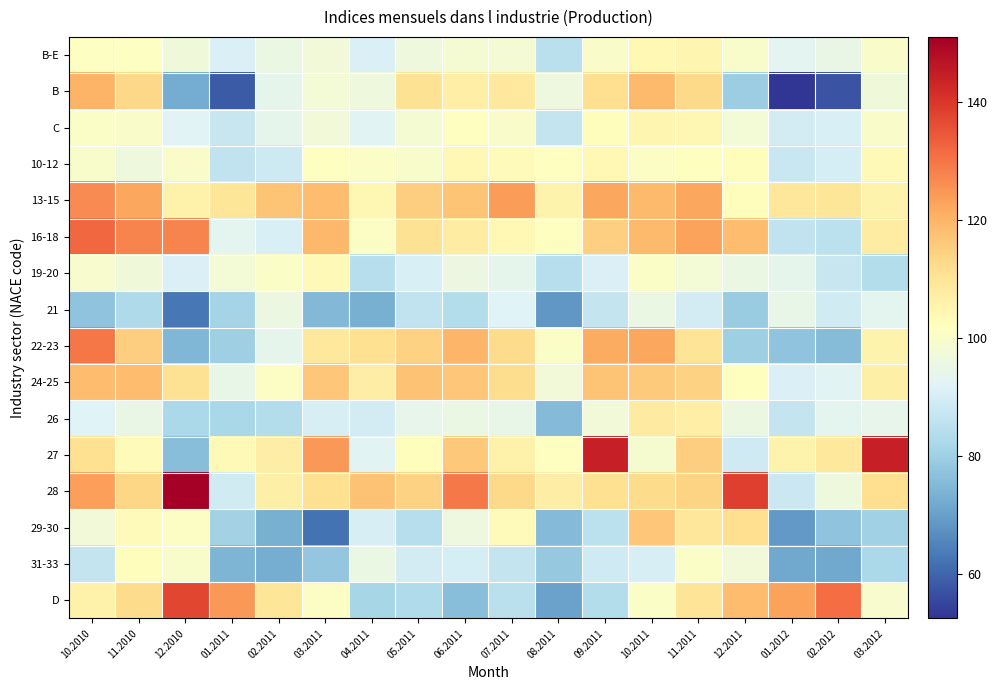

How many series are shown in this chart?

16